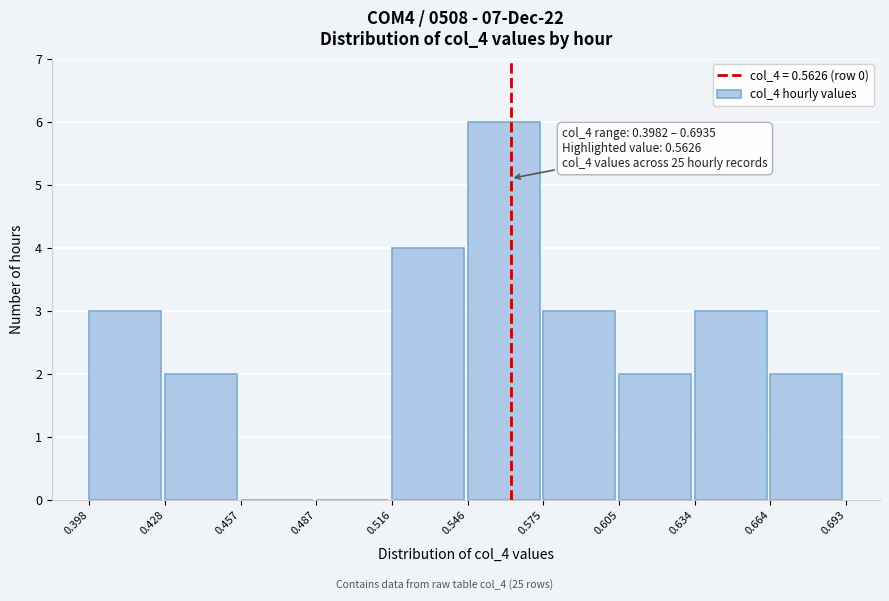

Which range on the x-axis has the tallest bar?

0.546 to 0.575